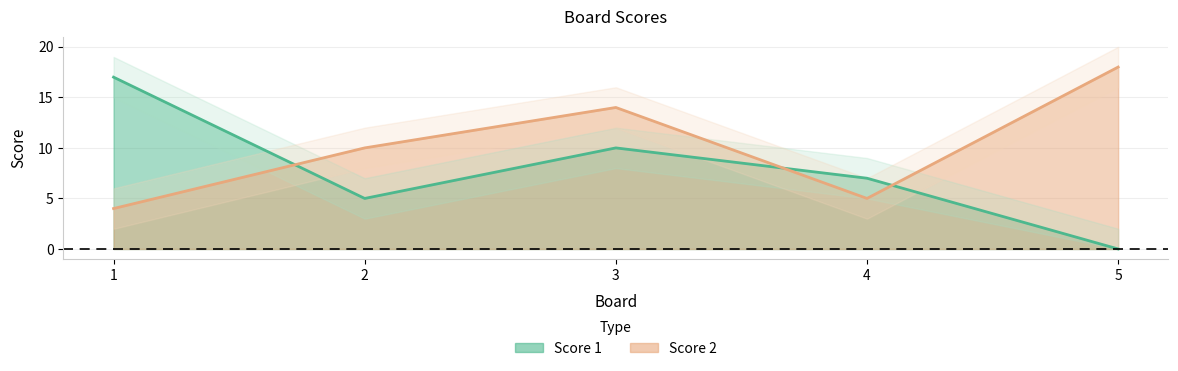

What is the highest value of the Score 2 series?

18